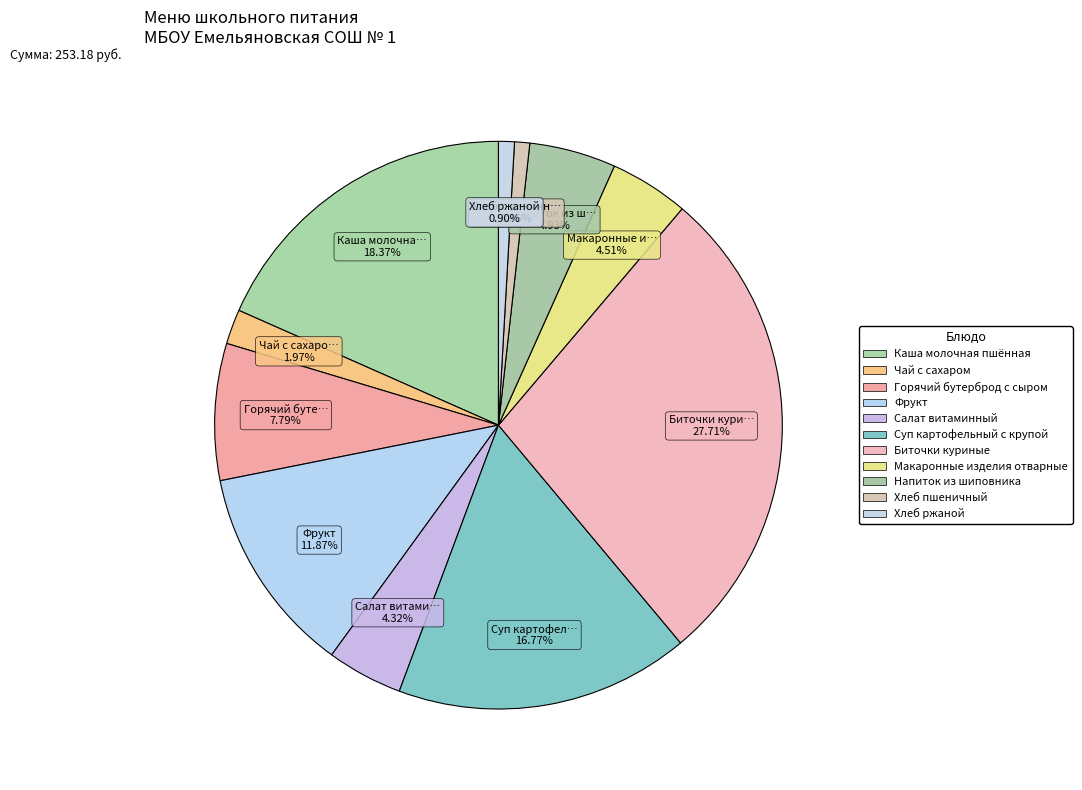

Approximately how many times larger is the value at Хлеб ржаной compared to Суп картофельный с крупой?

0.1